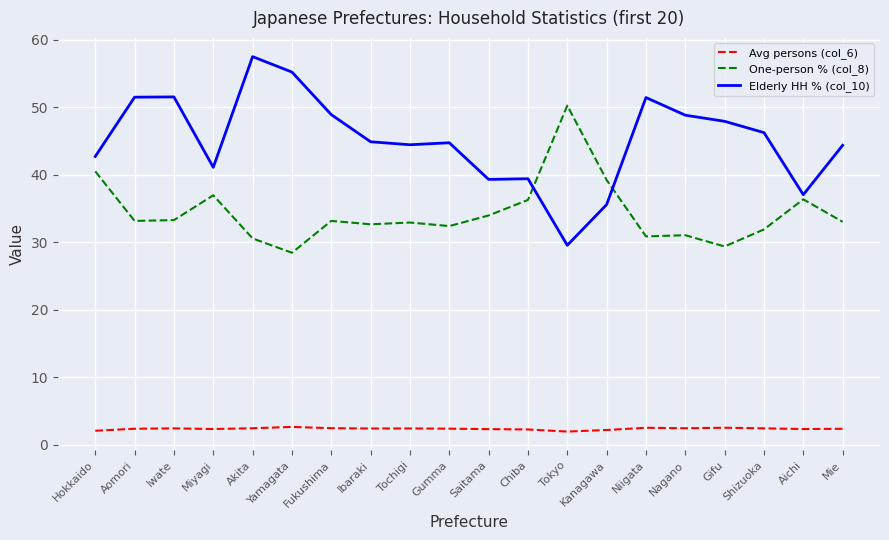

Which series changed the most between Saitama and Niigata?

Elderly HH % (col_10)